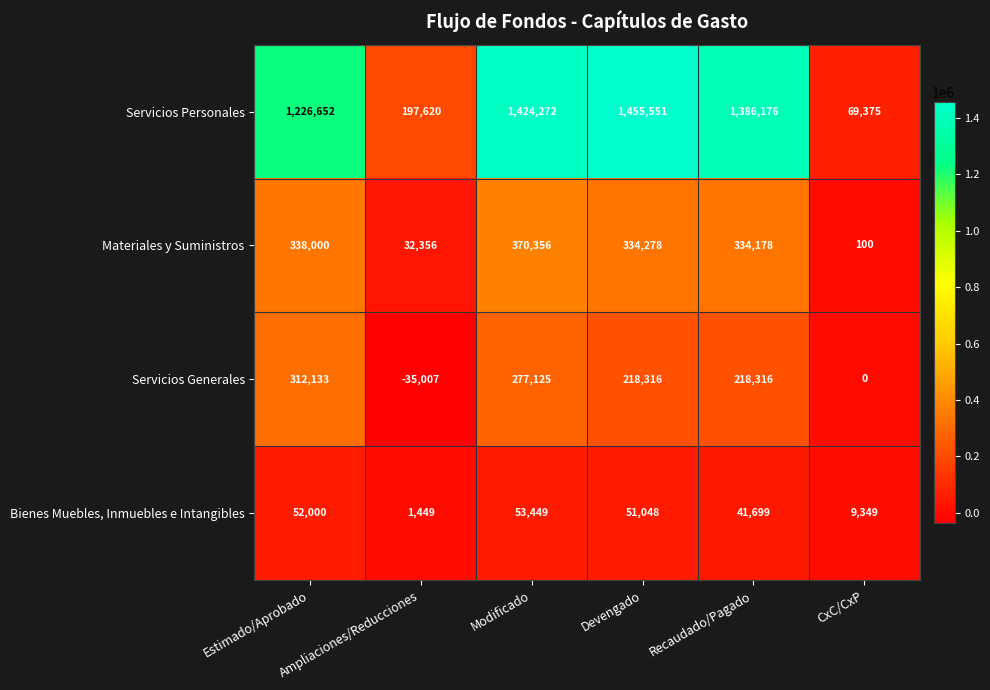

Between Ampliaciones/Reducciones and Modificado, which series saw the biggest shift?

Servicios Personales